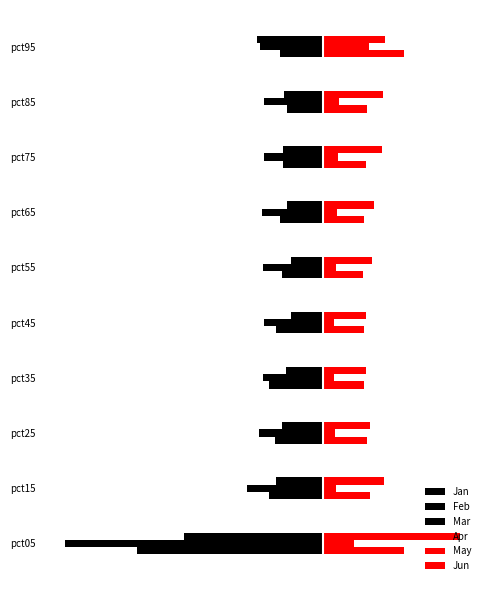

How many data points does each series have?

10